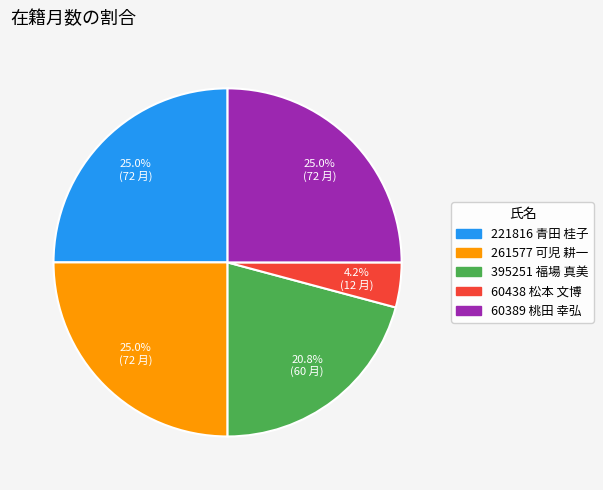

Is it true that 395251 福場 真美 is 10% of the pie?

False